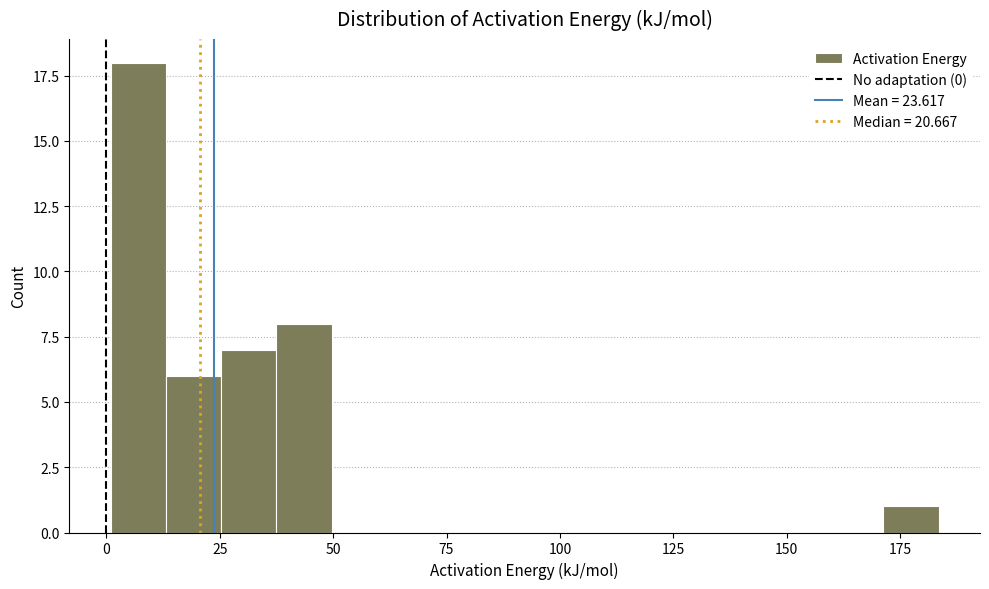

Around what value on the x-axis is the tallest bar? Give the approximate position of its centre, as read against the axis.

5